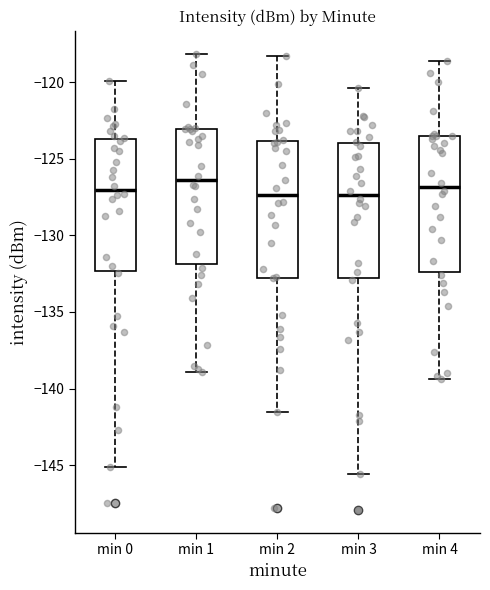

Reading left to right, transcribe this box plot: for each box, give where its median line is, the range the box spans, and where its two whiskers end, as read against the y-axis. The values are not printed on the chart, so give them approximately, as read against the axis.

min 0: median -127.0, box -132.5 to -123.5, whiskers -145.0 to -120.0
min 1: median -126.5, box -132.0 to -123.0, whiskers -139.0 to -118.0
min 2: median -127.5, box -133.0 to -124.0, whiskers -141.5 to -118.5
min 3: median -127.5, box -133.0 to -124.0, whiskers -145.5 to -120.5
min 4: median -127.0, box -132.5 to -123.5, whiskers -139.5 to -118.5